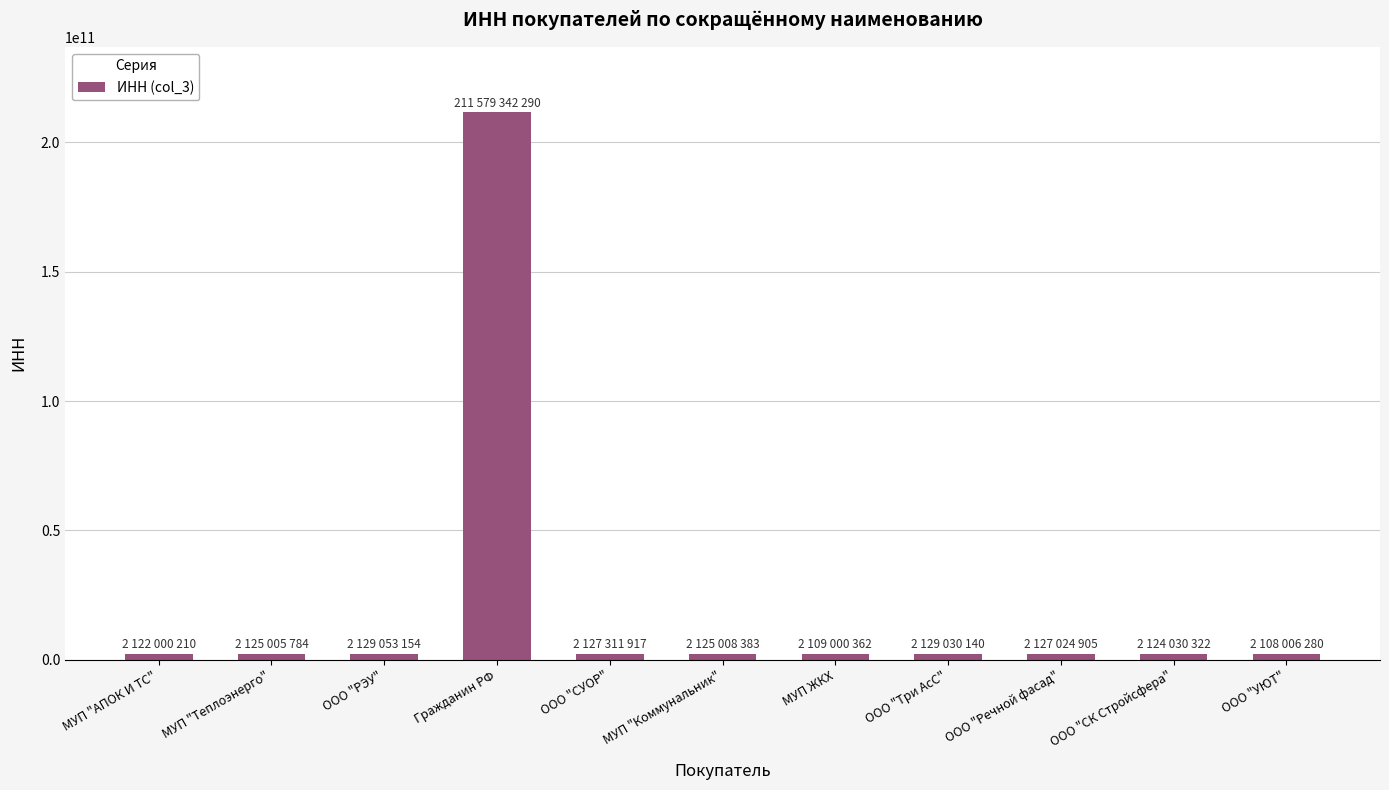

How many bars are there in total?

11